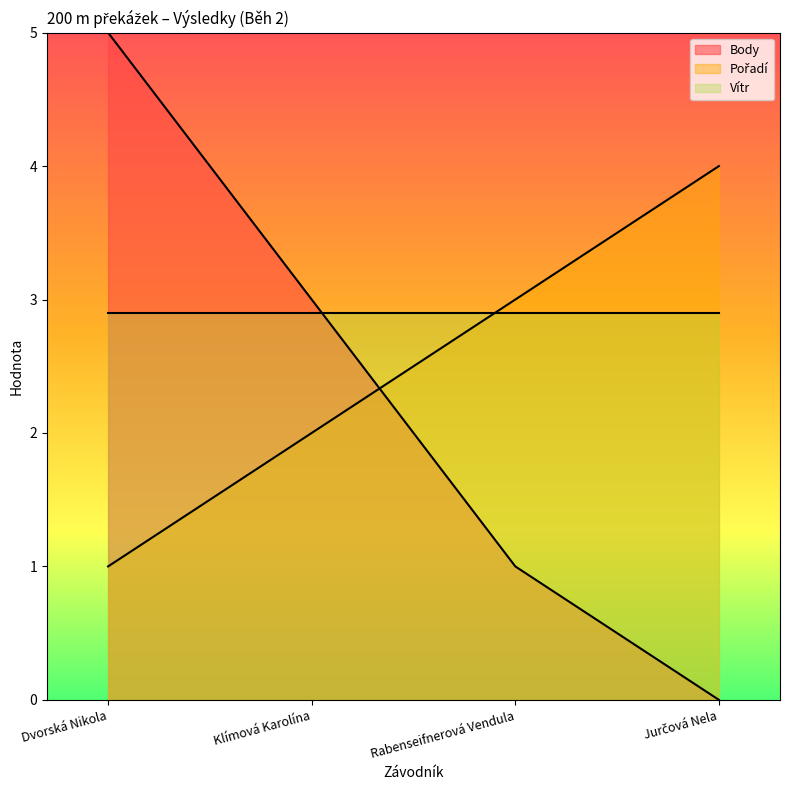

At which category is the sum across all series the highest?

Dvorská Nikola